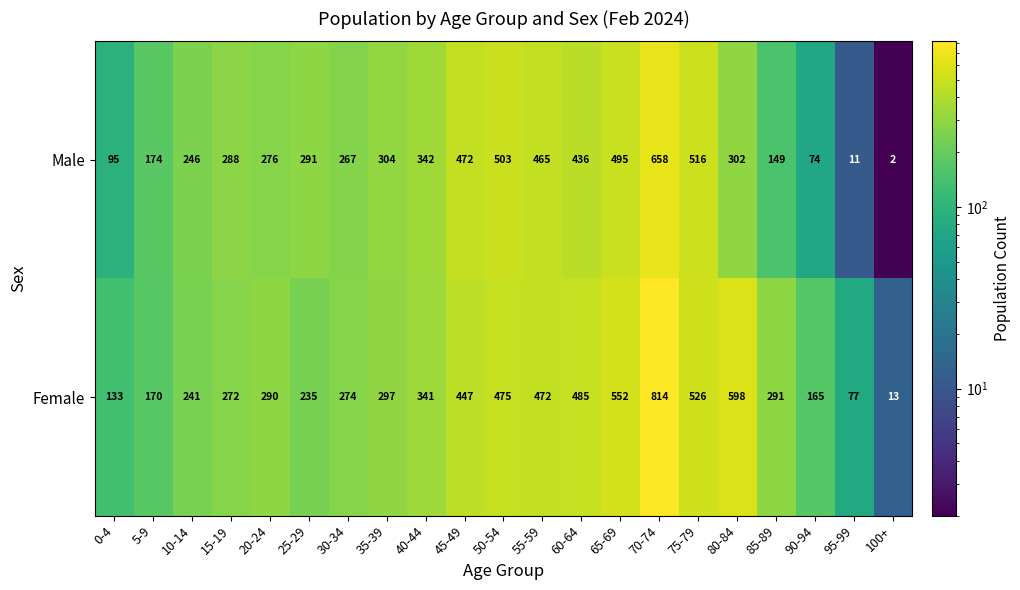

Rank the series by their average value, from highest to lowest.

Female, Male